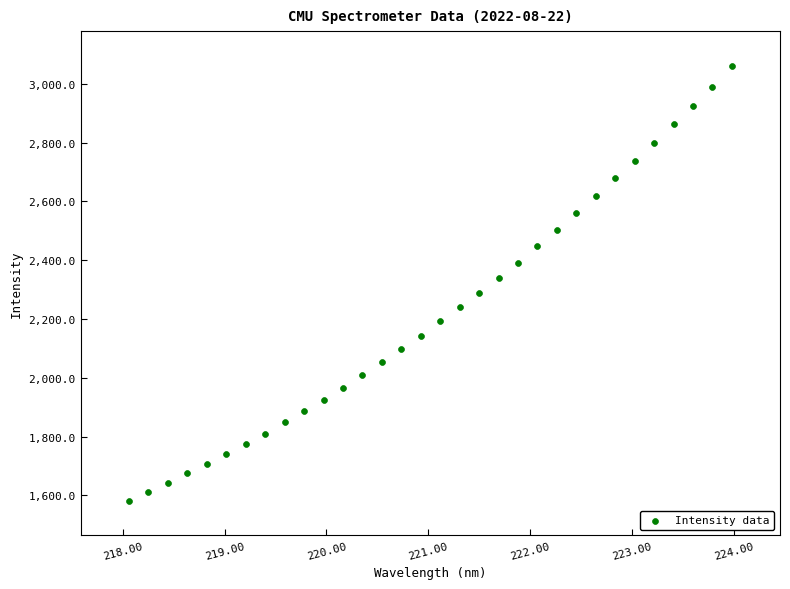

What is the range of X values (max minus min)?

5.9